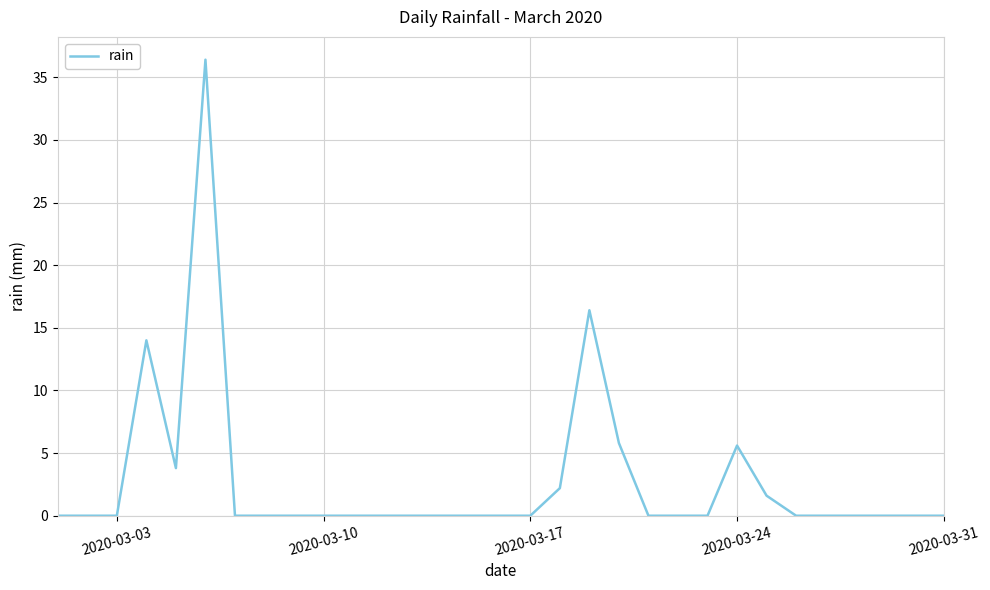

What is the greatest value displayed?

36.4